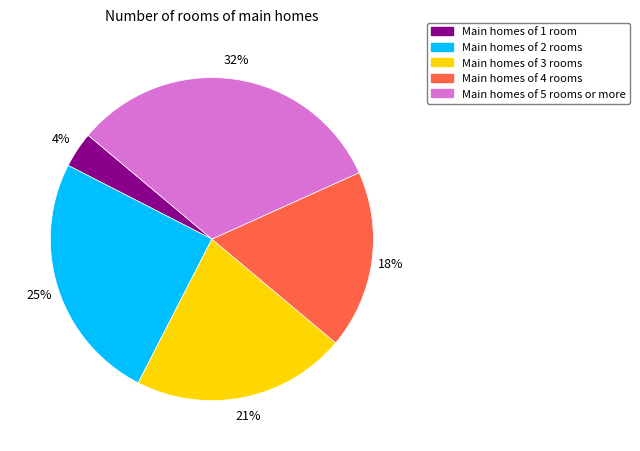

What percentage is the Main homes of 5 rooms or more slice, to the nearest percent?

32%